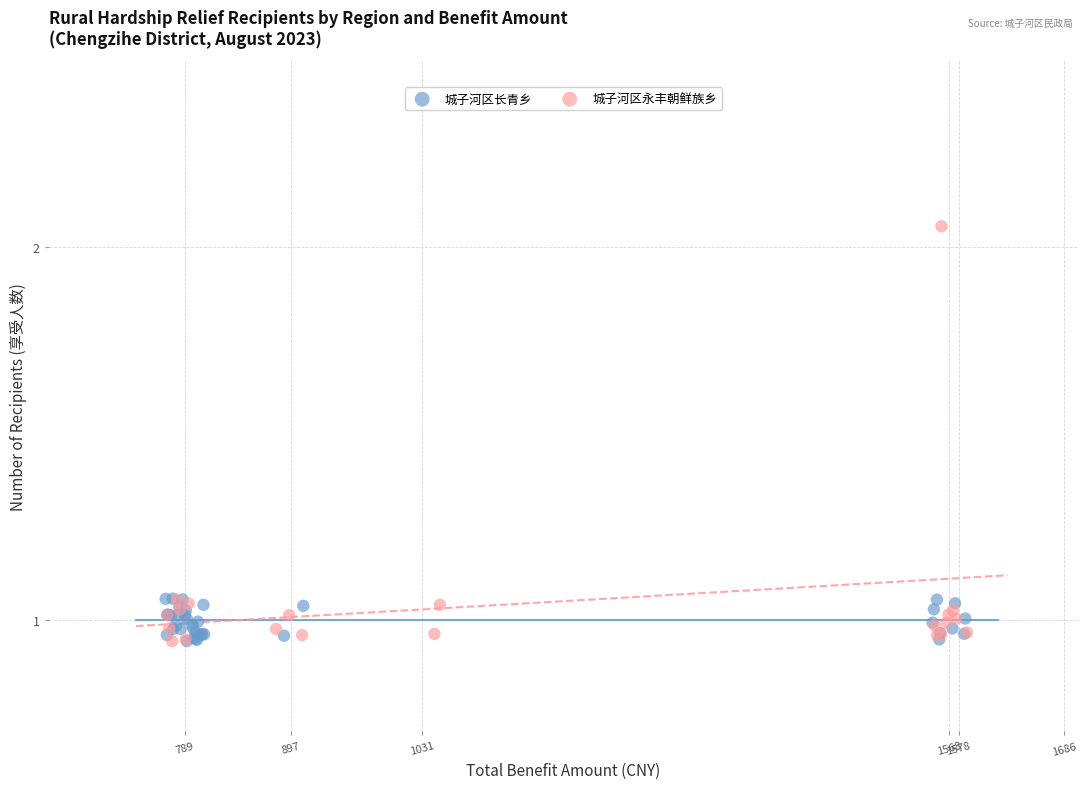

Which series has the widest spread of Y values?

城子河区永丰朝鲜族乡